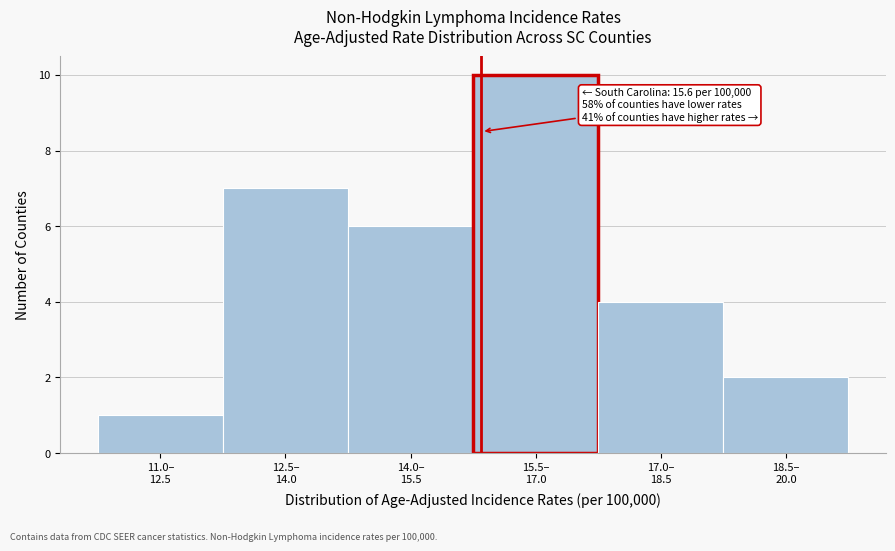

Reading left to right, extract all data points from this chart.

1	7	6	10	4	2